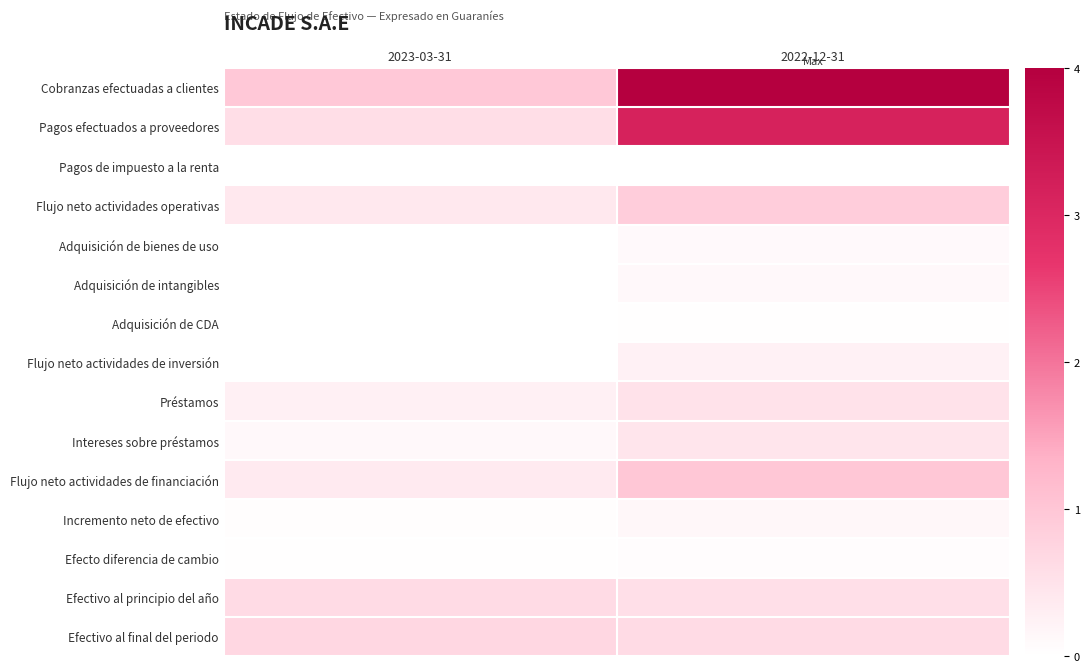

Which category has the highest value across all series?

2022-12-31